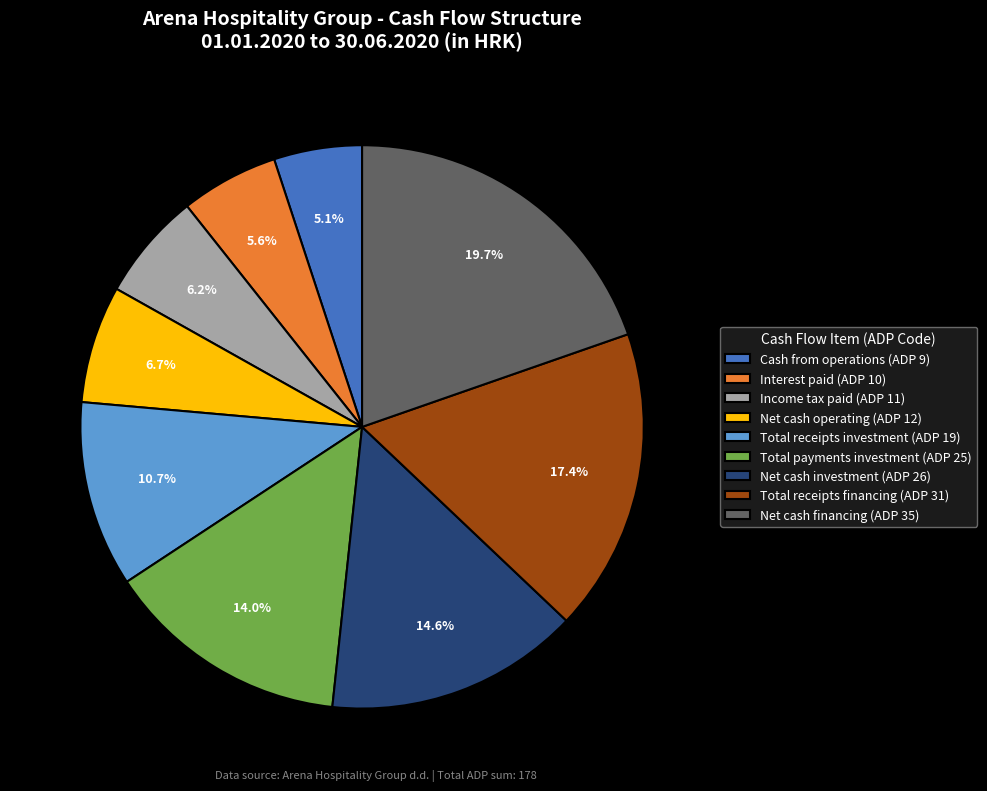

What is the largest slice in the pie chart?

Net cash financing (ADP 35)